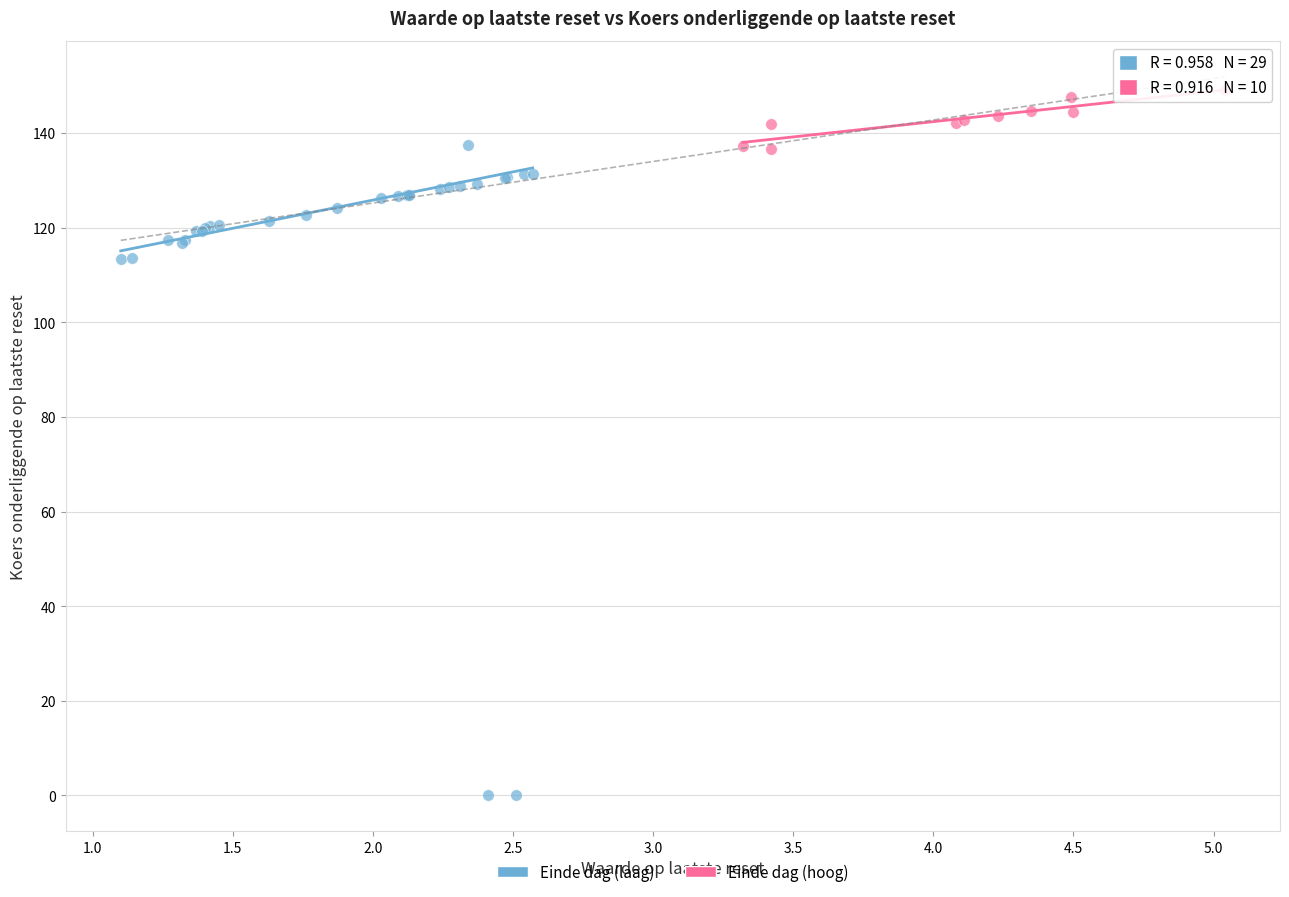

Which series reaches the maximum Y coordinate?

Einde dag (hoog)